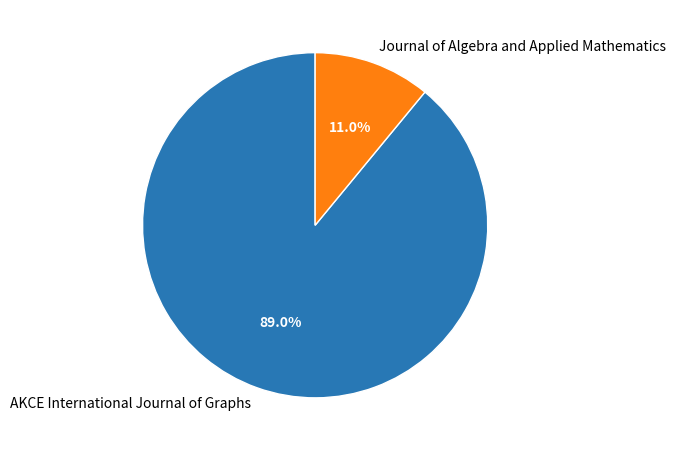

What is the majority slice?

AKCE International Journal of Graphs